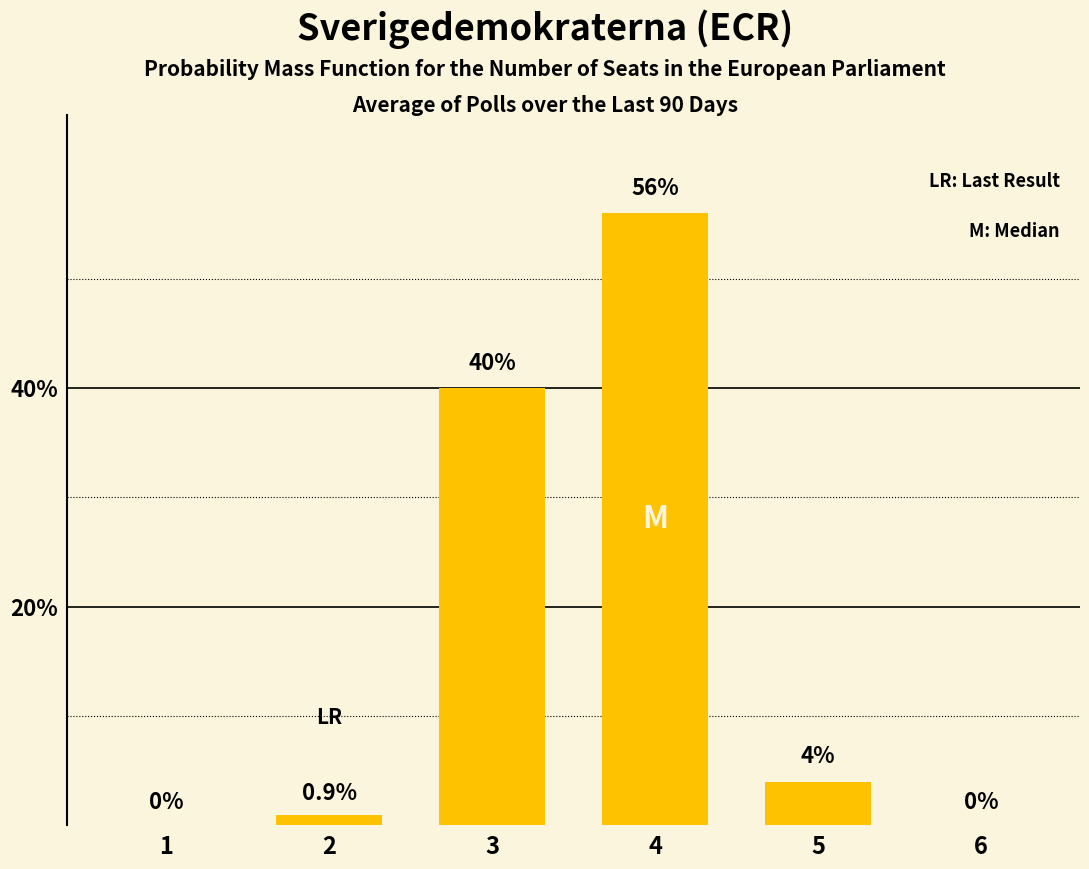

True or false: the data shows 0.0 at 6.

True